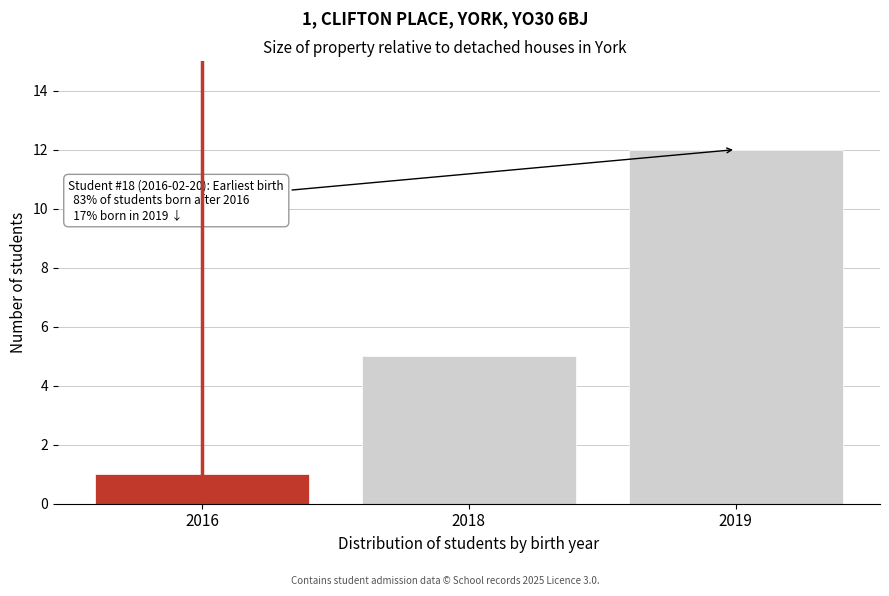

Reading left to right, what are all the values shown in this chart?

2016=1	2018=5	2019=12